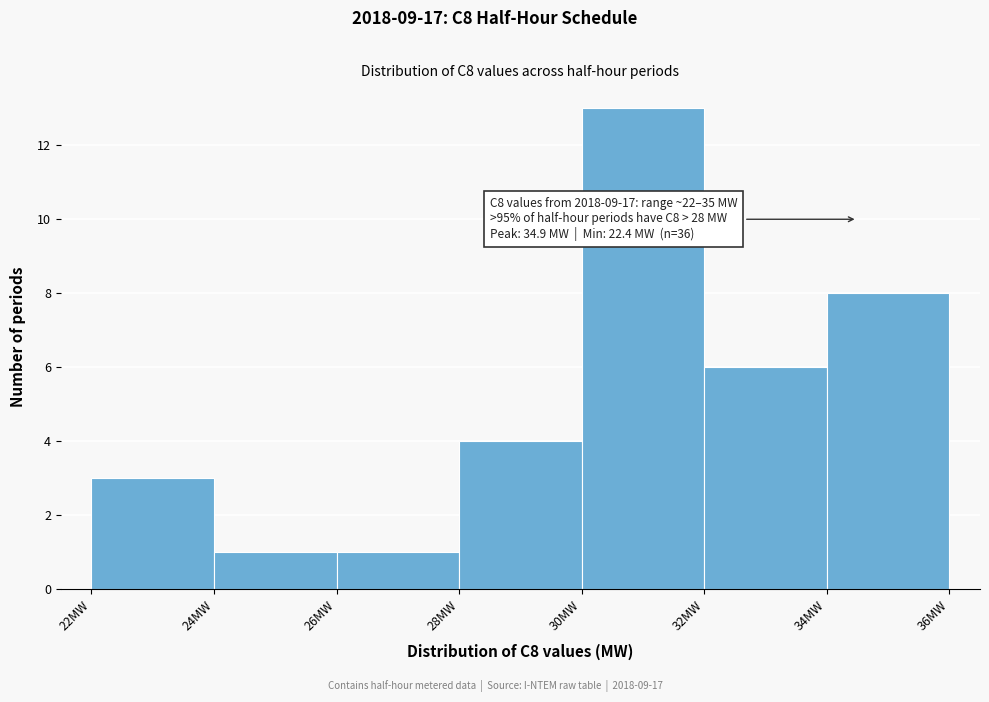

Which range on the x-axis has the tallest bar?

30 to 32